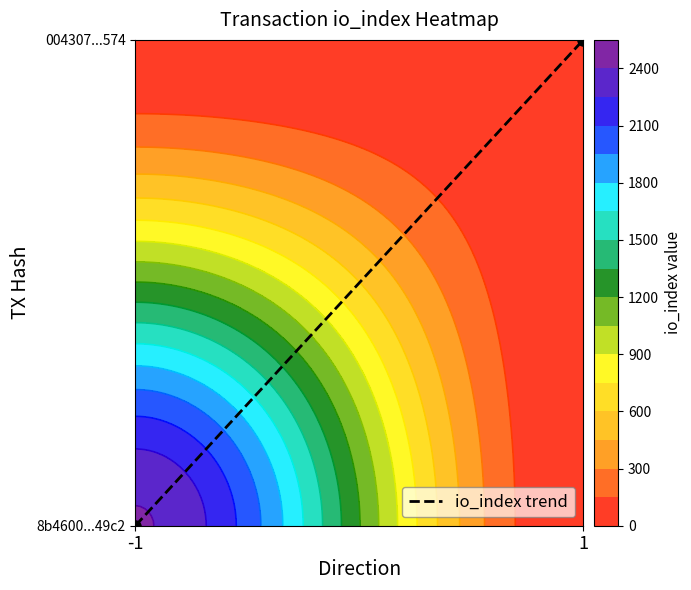

True or false: the data shows 1 at 1.

True